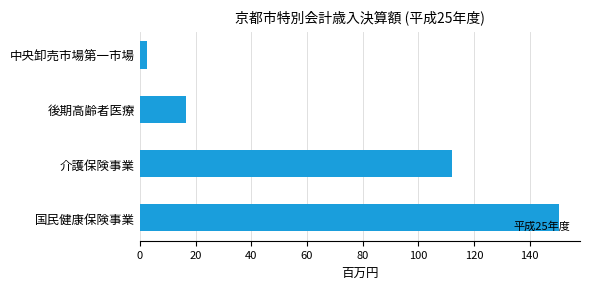

How many data points are less than 112?

2